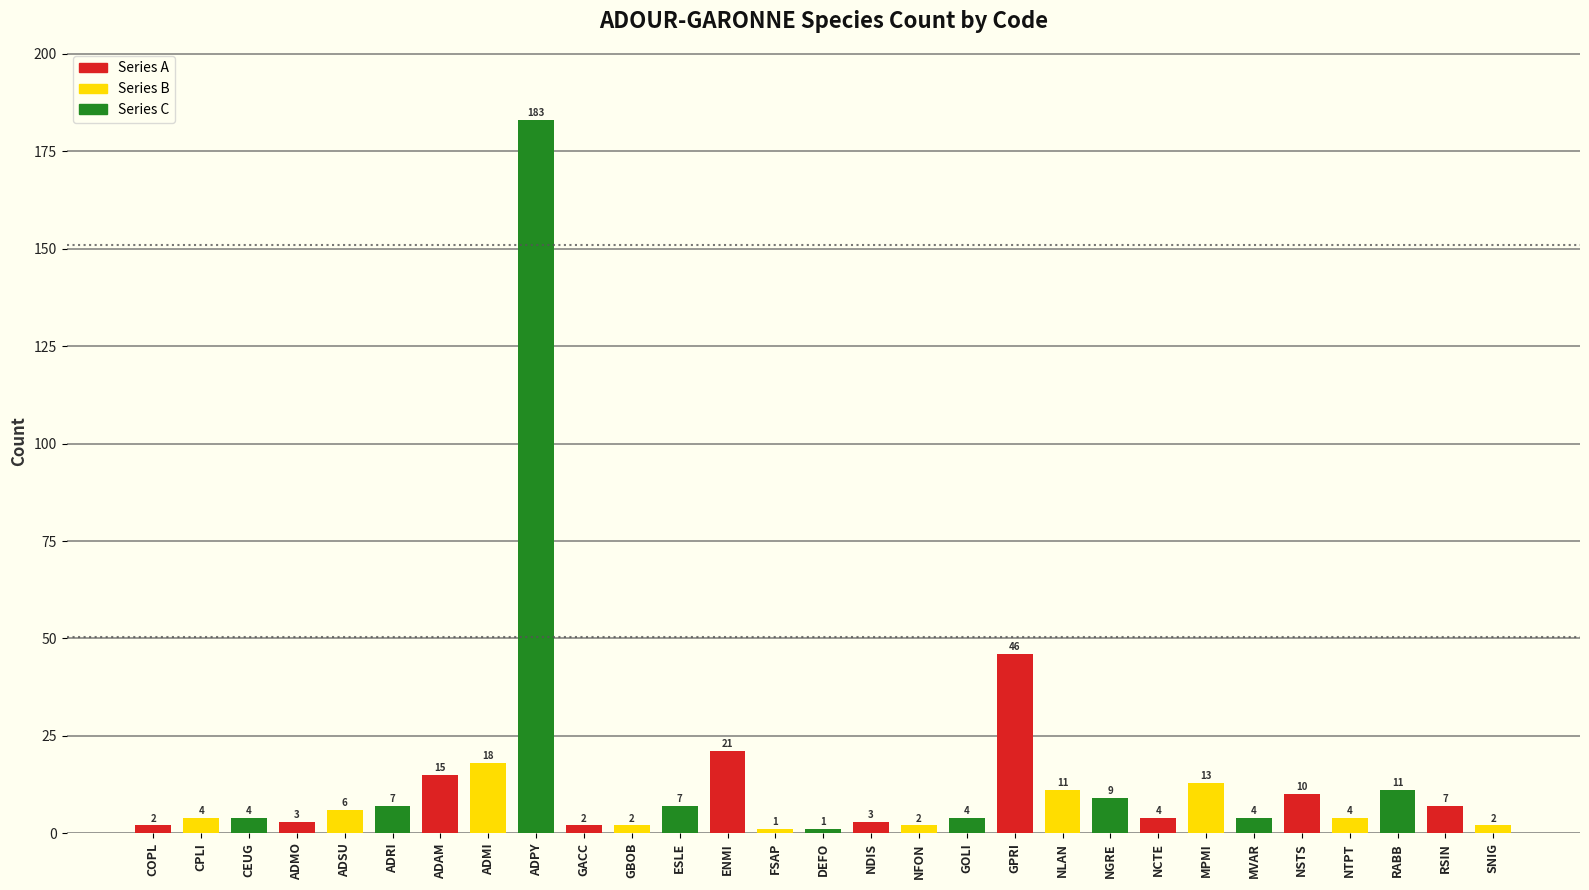

How many bars are there in total?

29